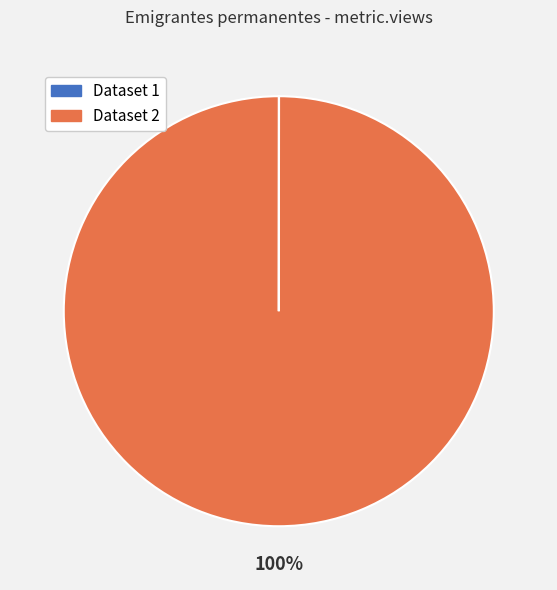

Which slice is the largest?

Dataset 2